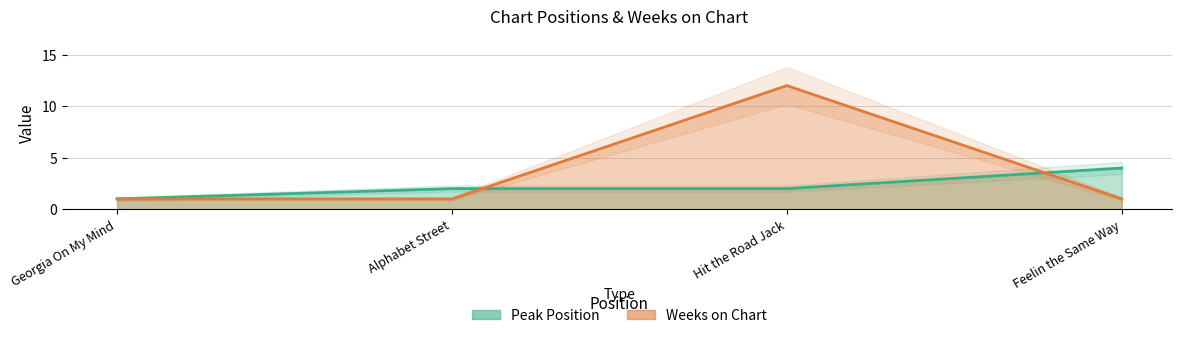

List the labels in order of Peak Position value, largest first.

Feelin the Same Way, Alphabet Street, Hit the Road Jack, Georgia On My Mind